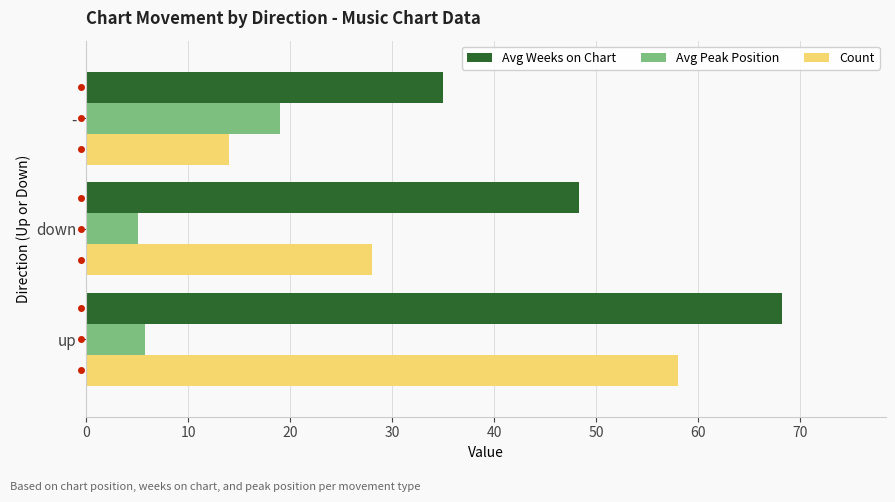

Which category has the lowest value in the Count series?

-